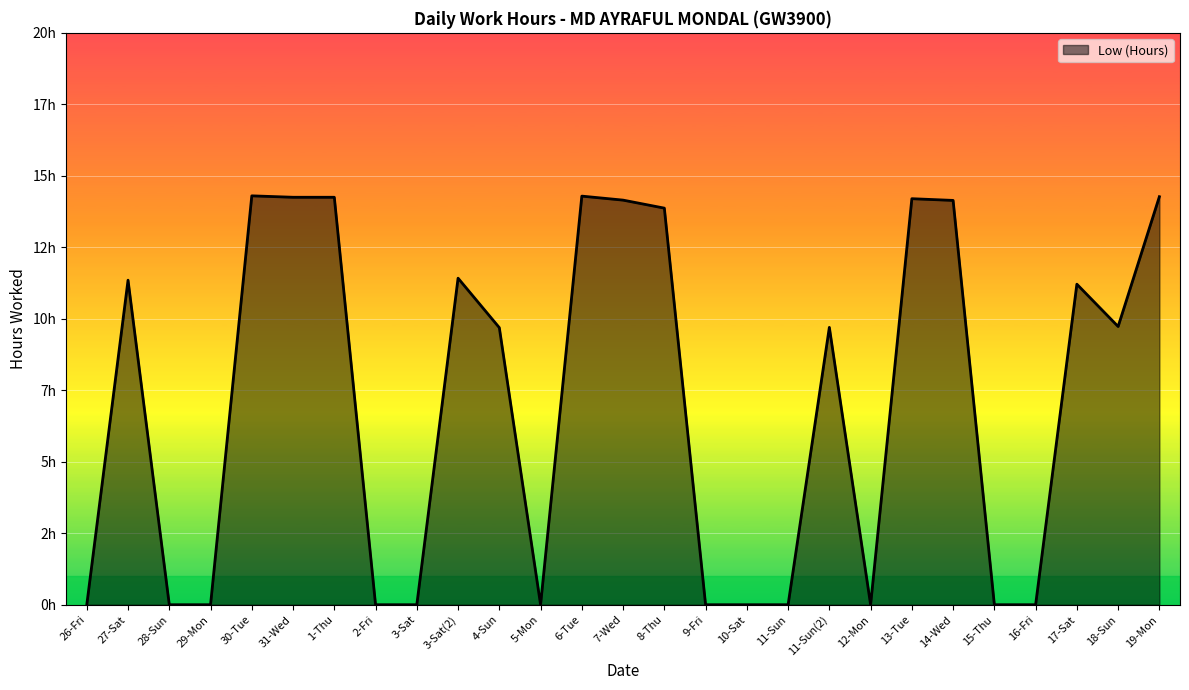

Does the chart have visible grid lines?

Yes